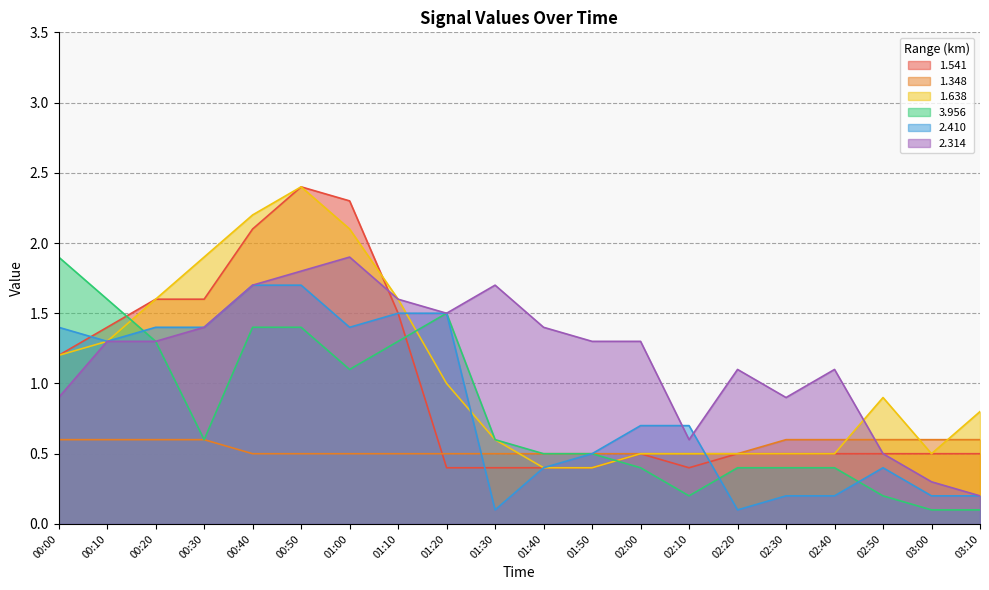

What is the minimum value shown in the chart?

0.1